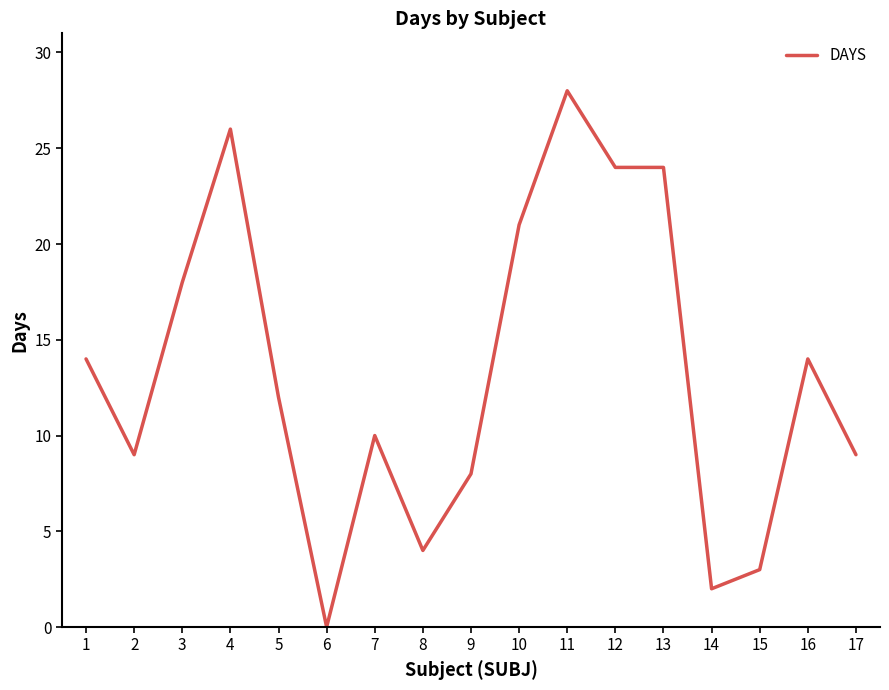

What is the change in value from 1 to 7?

-4